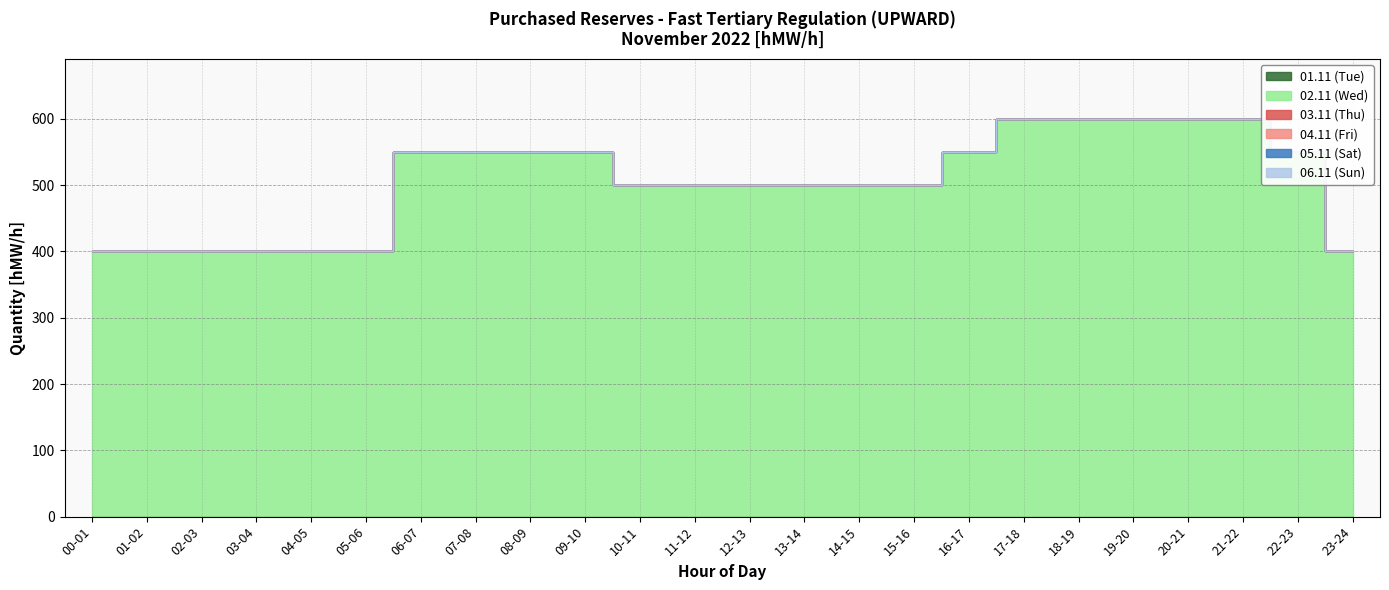

List the series in order of their peak value, highest first.

02.11 (Wed), 01.11 (Tue), 03.11 (Thu), 04.11 (Fri), 05.11 (Sat), 06.11 (Sun)